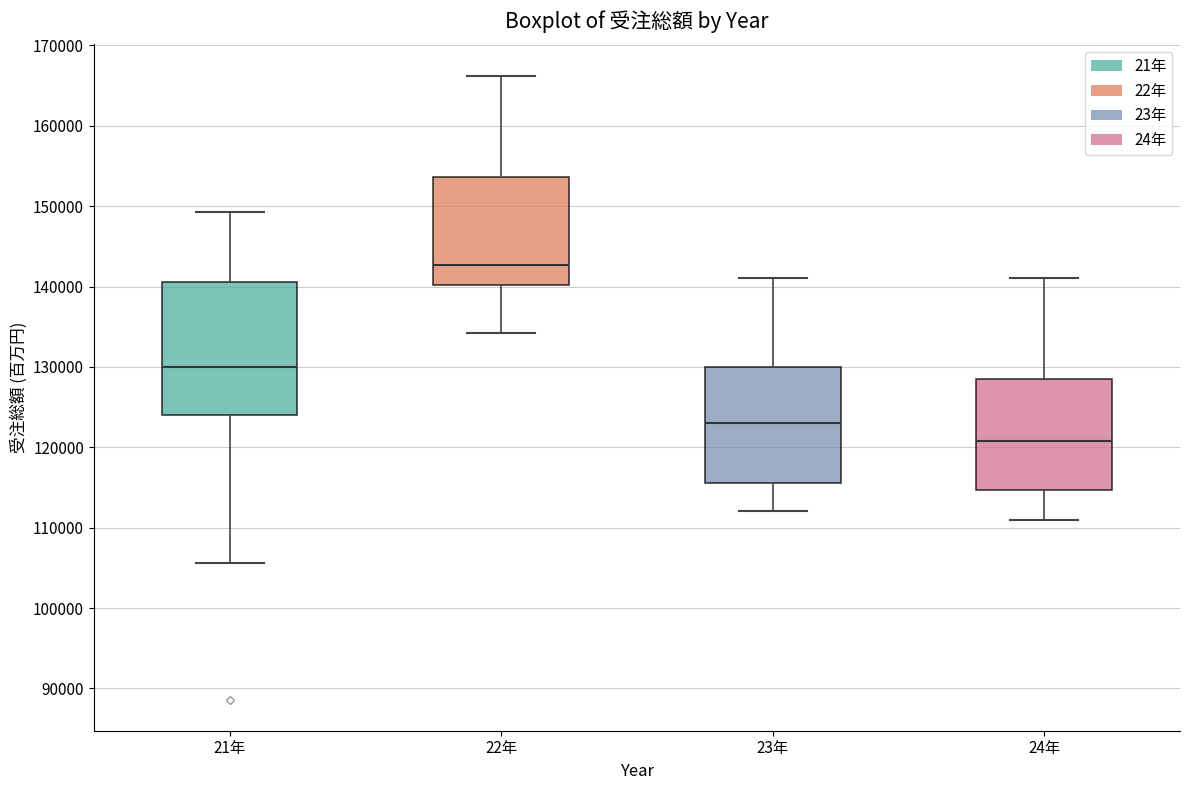

Reading left to right, transcribe this box plot: for each box, give where its median line is, the range the box spans, and where its two whiskers end, as read against the y-axis. The values are not printed on the chart, so give them approximately, as read against the axis.

21年: median 130000, box 124000 to 141000, whiskers 106000 to 149000
22年: median 143000, box 140000 to 154000, whiskers 134000 to 166000
23年: median 123000, box 116000 to 130000, whiskers 112000 to 141000
24年: median 121000, box 115000 to 128000, whiskers 111000 to 141000